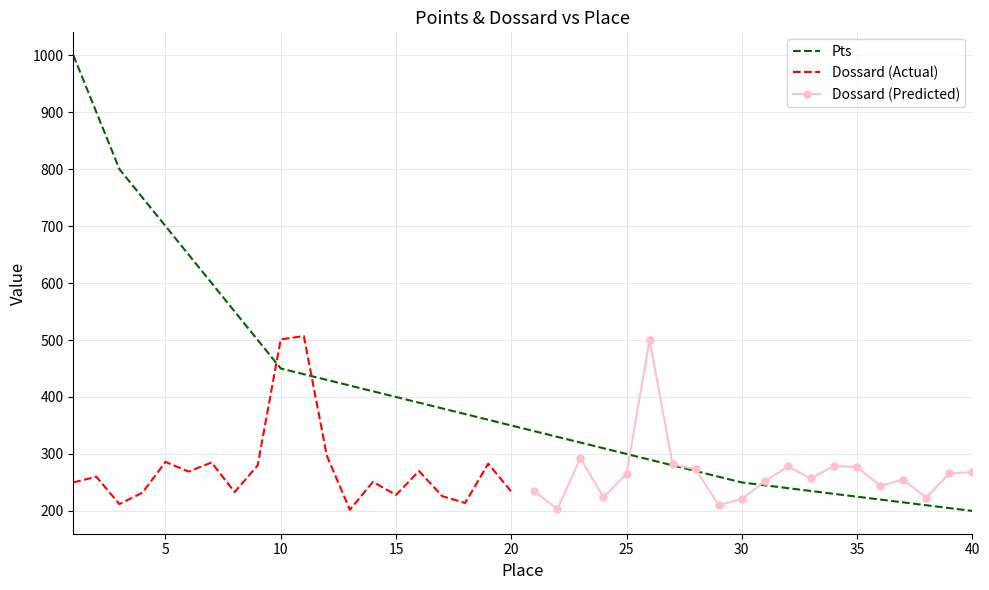

List the labels in order of value, smallest first.

40, 39, 38, 37, 36, 35, 34, 33, 32, 31, 30, 29, 28, 27, 26, 25, 24, 23, 22, 21, 20, 19, 18, 17, 16, 15, 14, 13, 12, 11, 10, 9, 8, 7, 6, 5, 4, 3, 2, 1